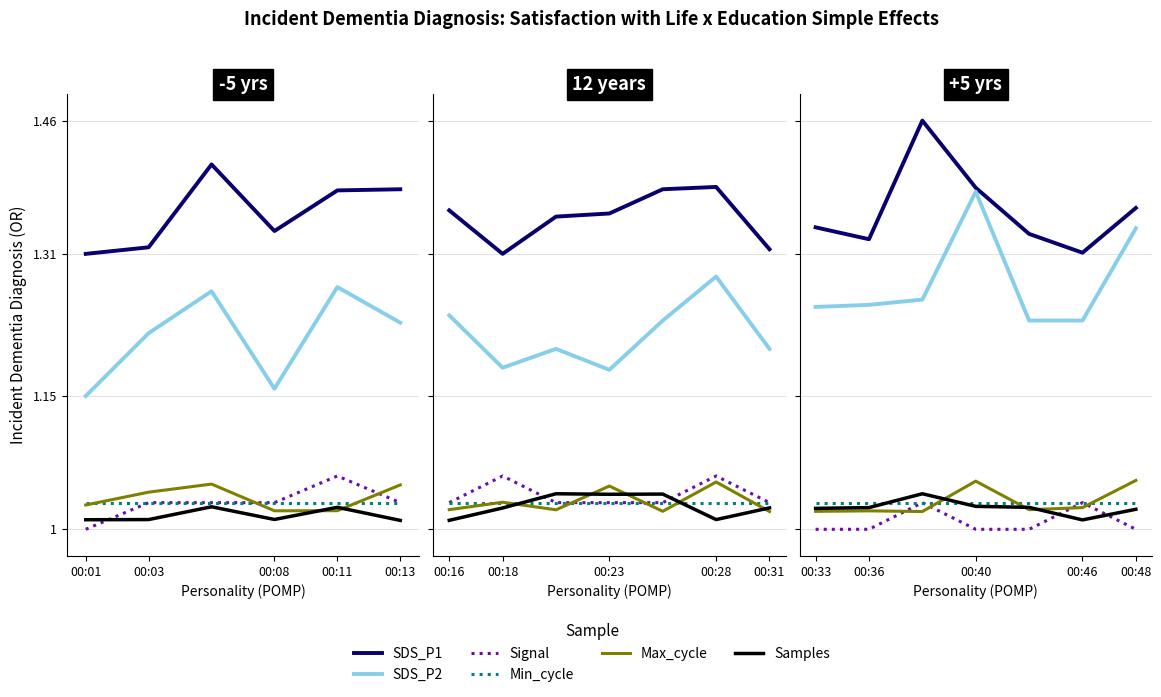

What is the difference between the highest and lowest values at 00:36?

0.3